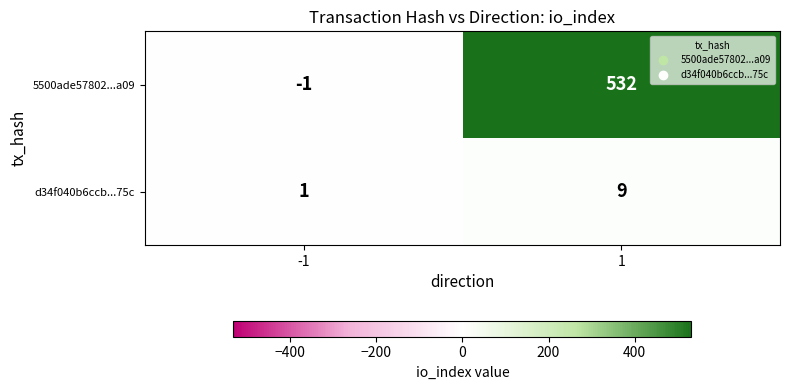

At how many categories does at least one series exceed 388?

1